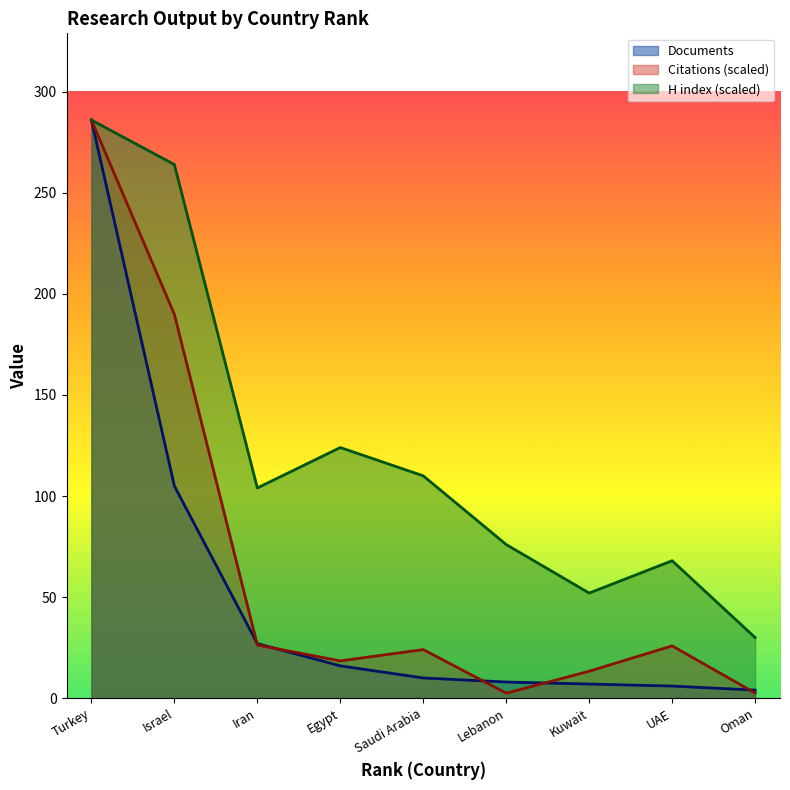

What is the value of the Documents point at the 5th from the left?

10.0